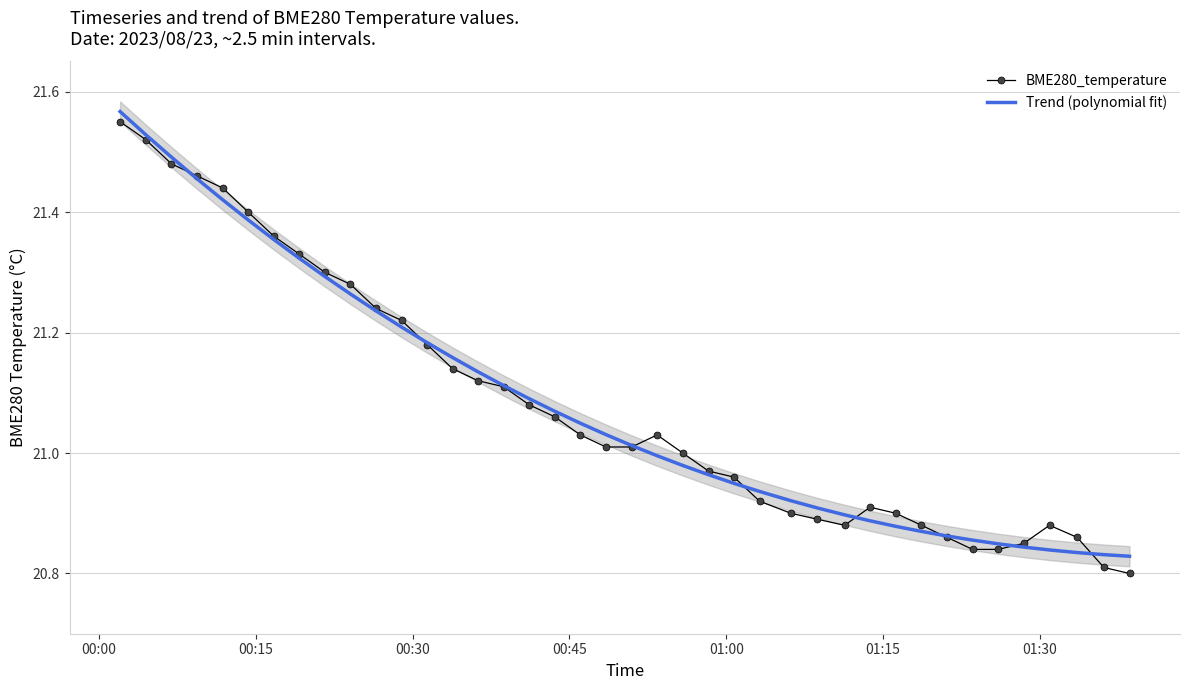

At how many categories does at least one series exceed 21?

22